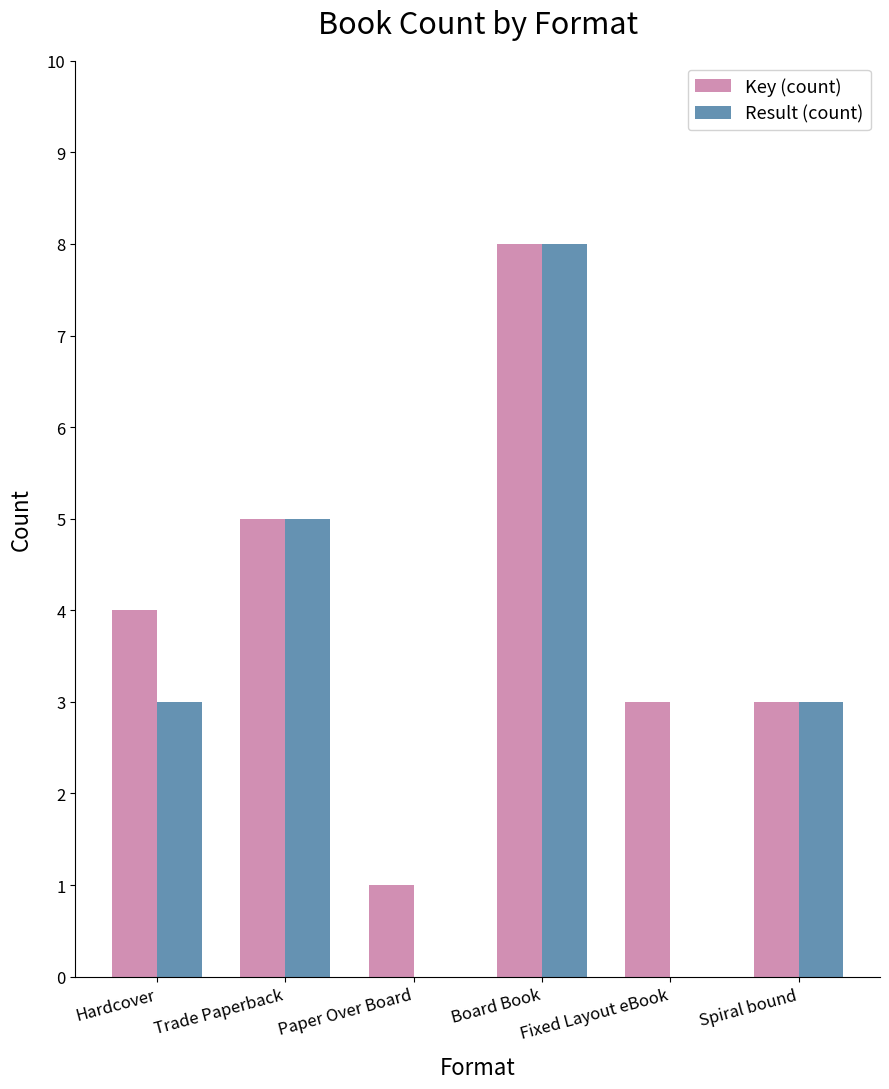

Which series changed the most between Trade Paperback and Paper Over Board?

Result (count)